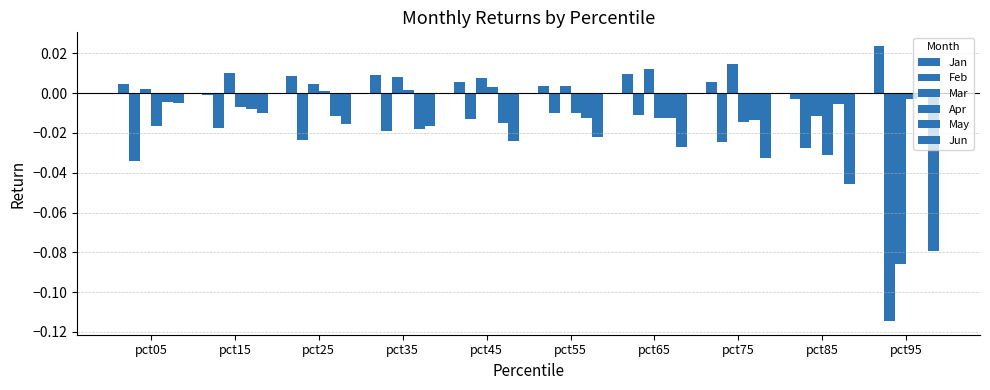

What is the difference between the second highest and minimum values in the Mar series?

0.1